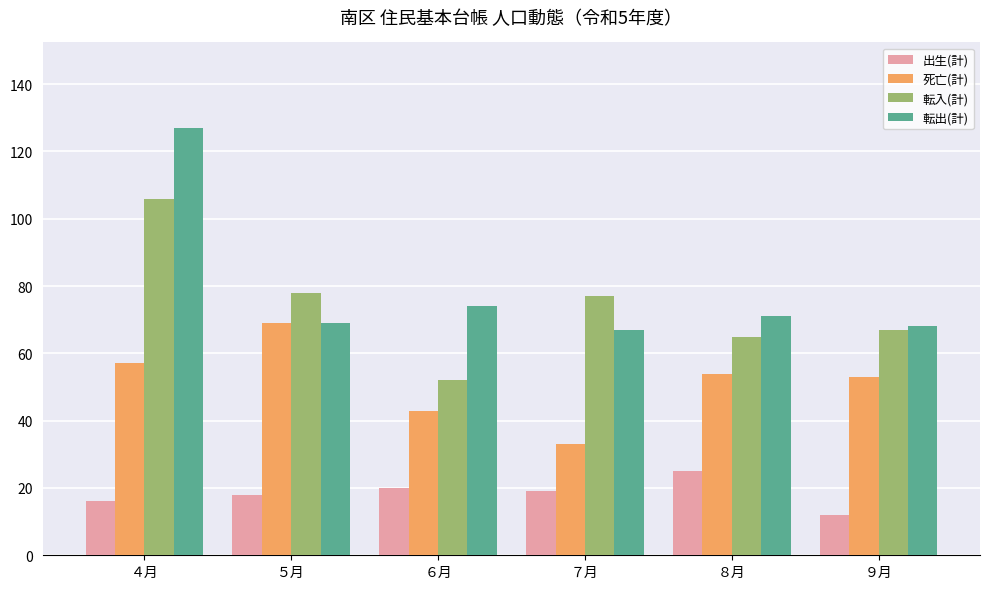

How many bars are there in total?

24